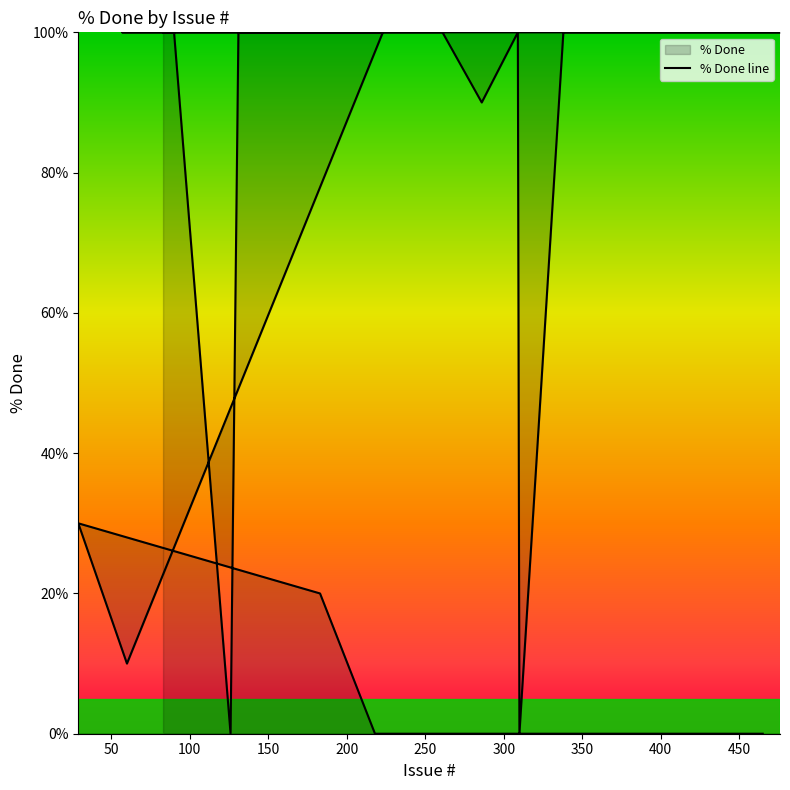

What is the maximum value shown in the chart?

100